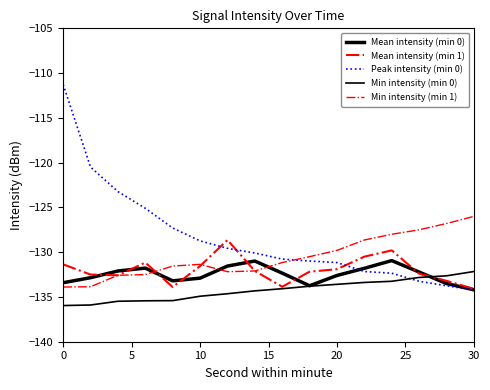

Is this an area chart (filled region under the line)?

No